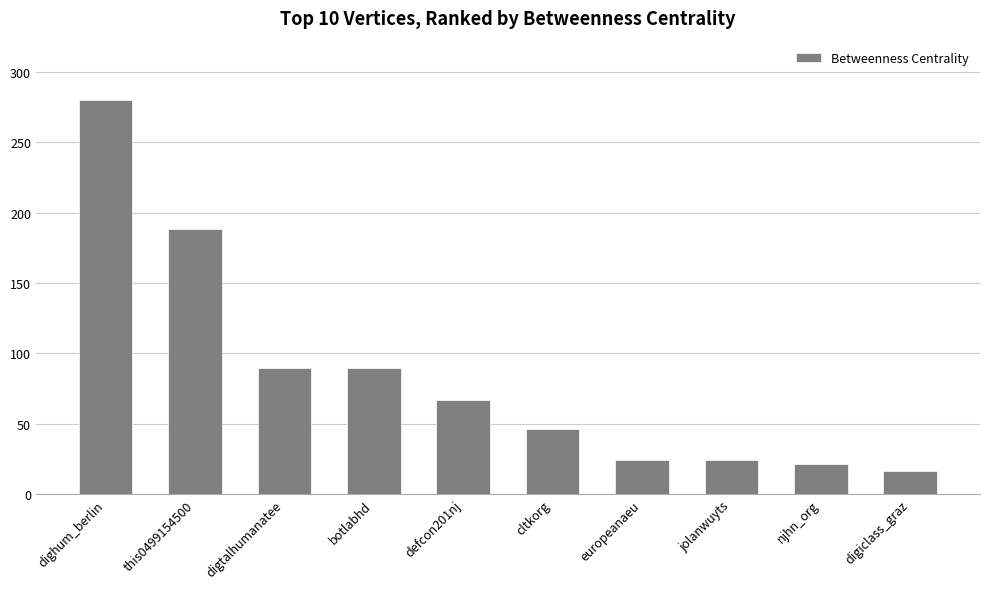

What is the average value?

84.8